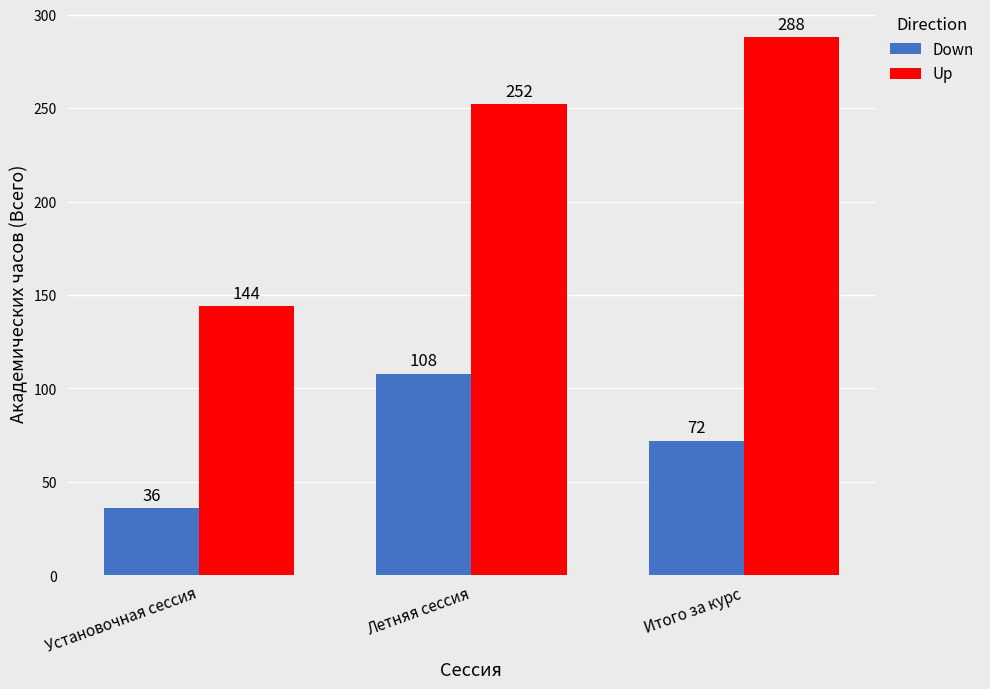

How many bars are there in total?

6